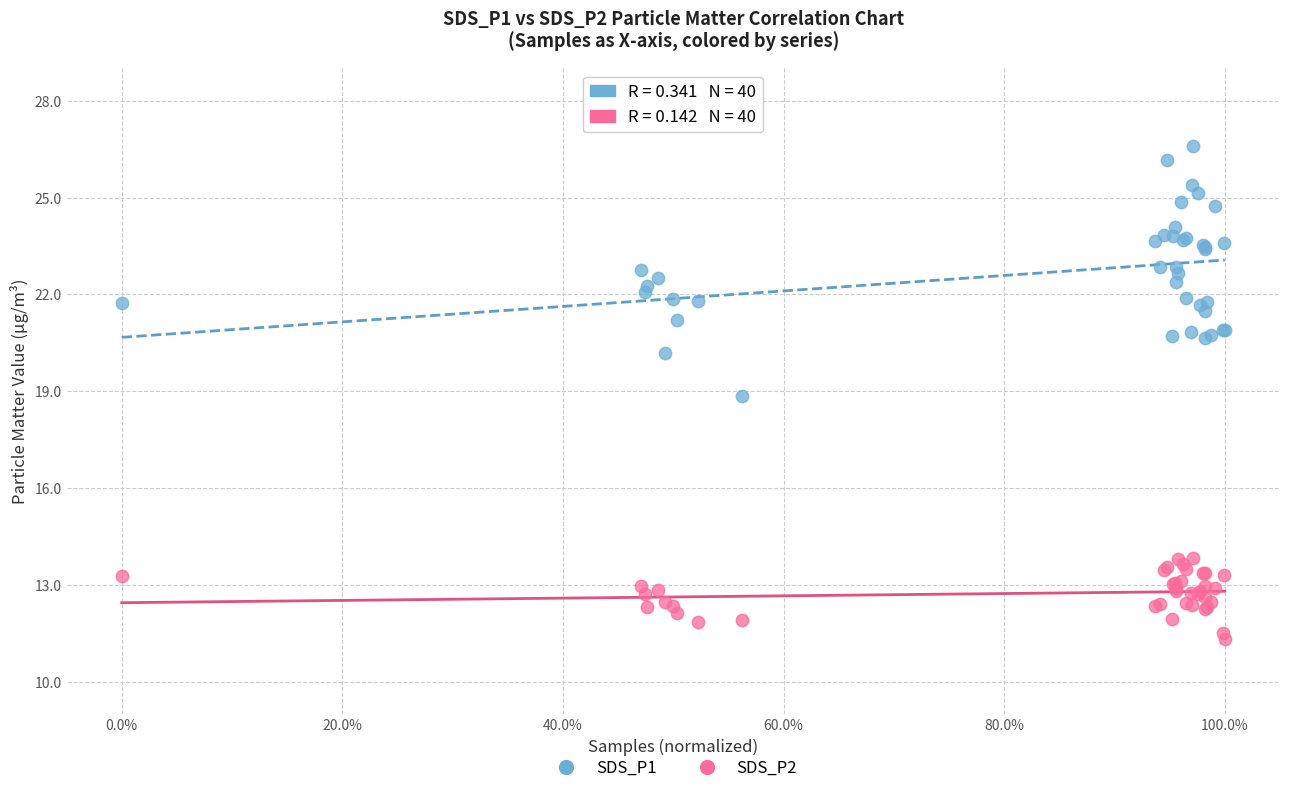

Which series reaches the maximum Y coordinate?

SDS_P1